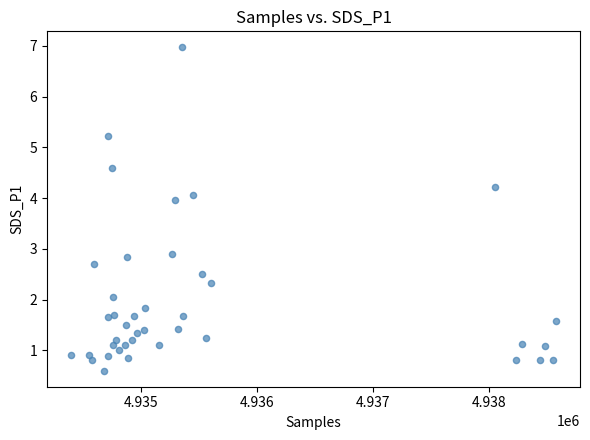

What is the range of X values (max minus min)?

4171.0